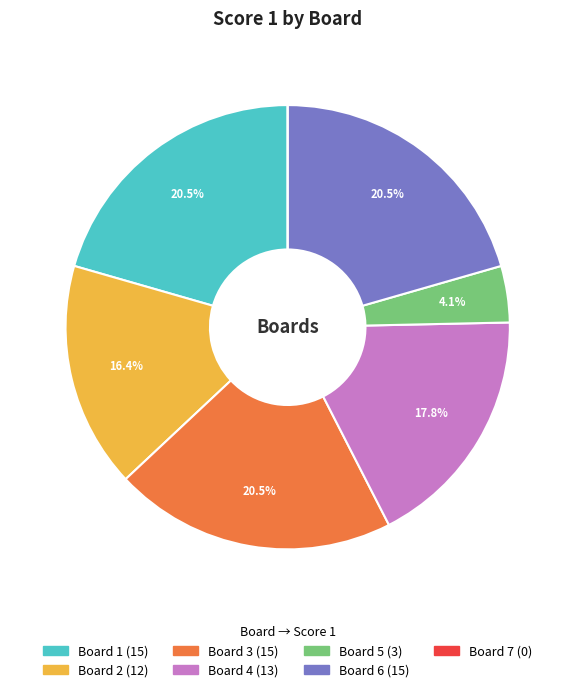

Does Board 1 represent more than half of the total?

No